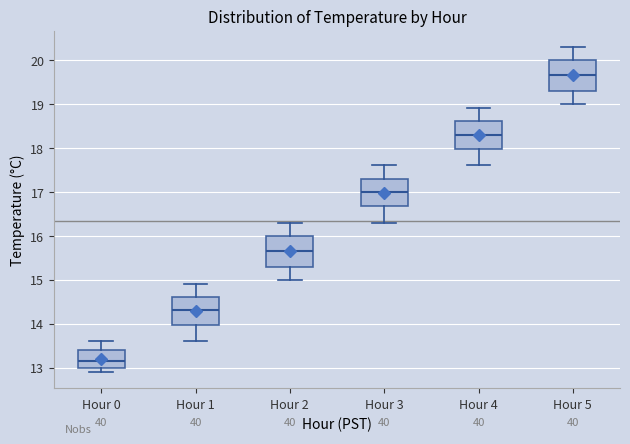

Which box has the lowest median line?

Hour 0